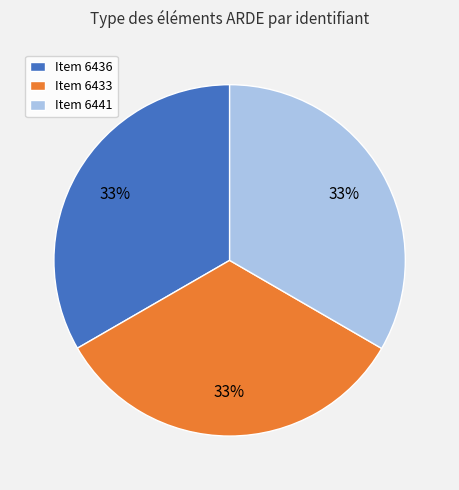

How many segments does this pie chart have?

3